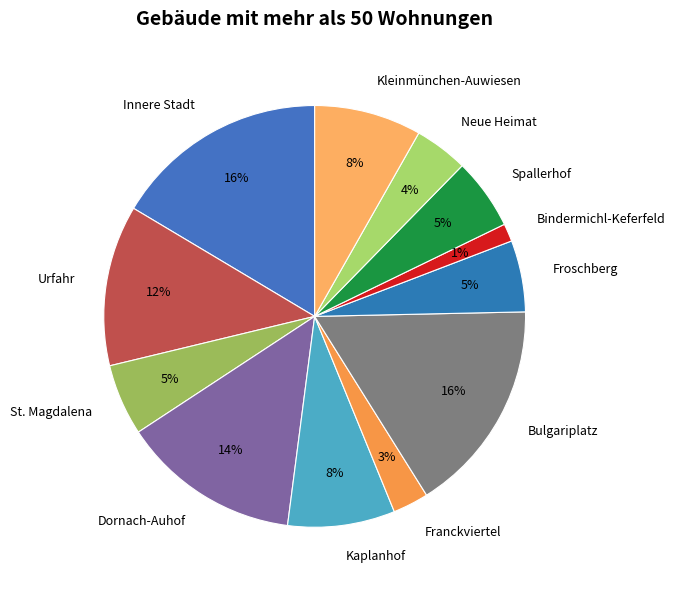

Count the number of slices in the pie.

12